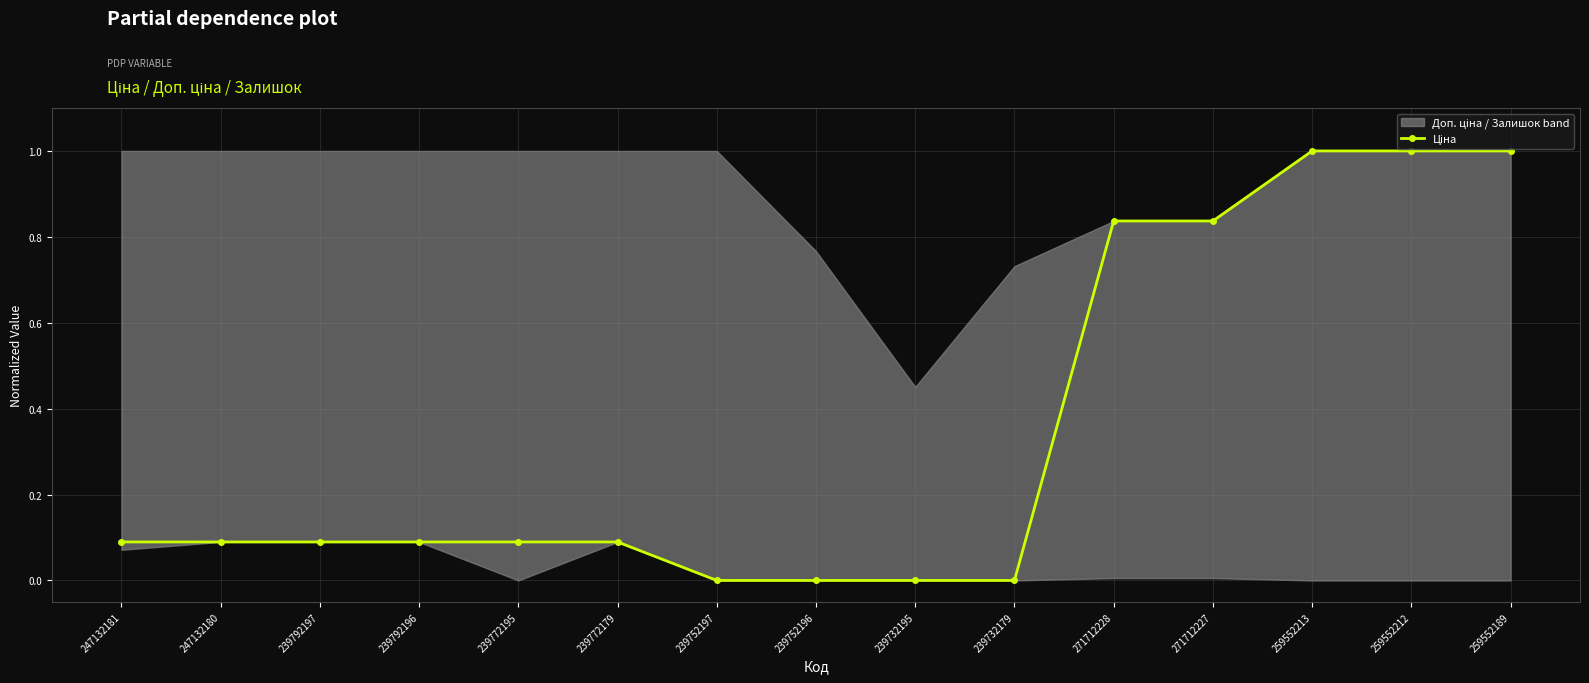

Reading right to left, transcribe all the data shown in this chart.

259552189=1.0	259552212=1.0	259552213=1.0	271712227=0.8	271712228=0.8	239732179=0.0	239732195=0.0	239752196=0.0	239752197=0.0	239772179=0.1	239772195=0.1	239792196=0.1	239792197=0.1	247132180=0.1	247132181=0.1